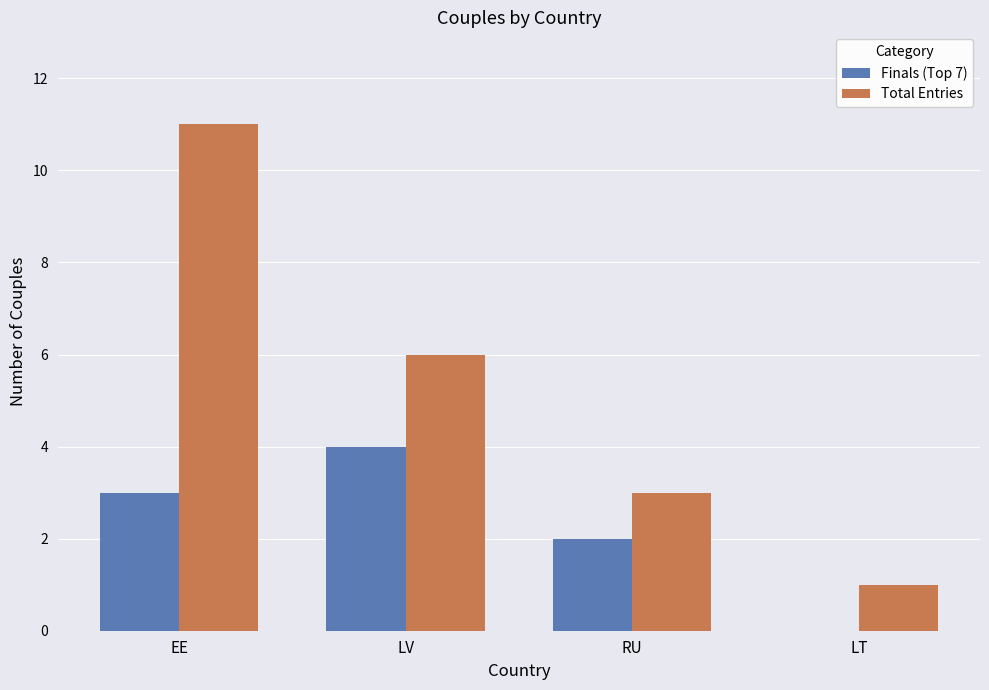

Reading right to left, what are all the values shown in this chart?

Finals (Top 7): LT=0	RU=2	LV=4	EE=3
Total Entries: LT=1	RU=3	LV=6	EE=11